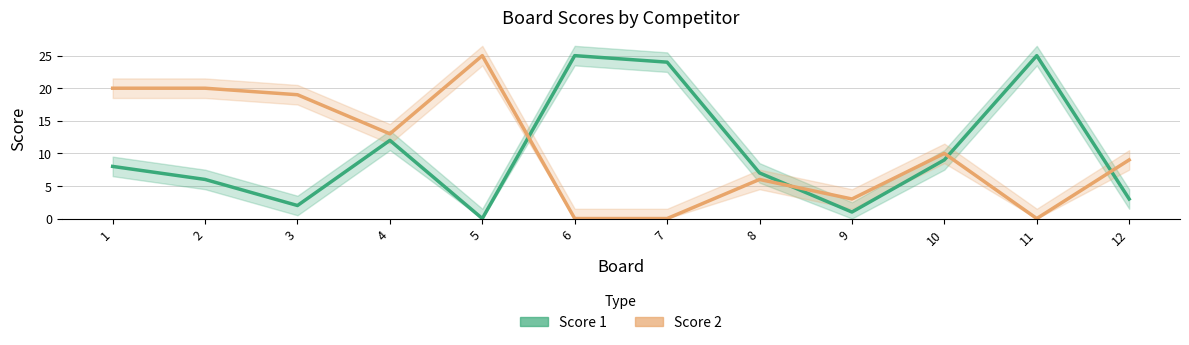

What is the average value of the Score 2 series?

10